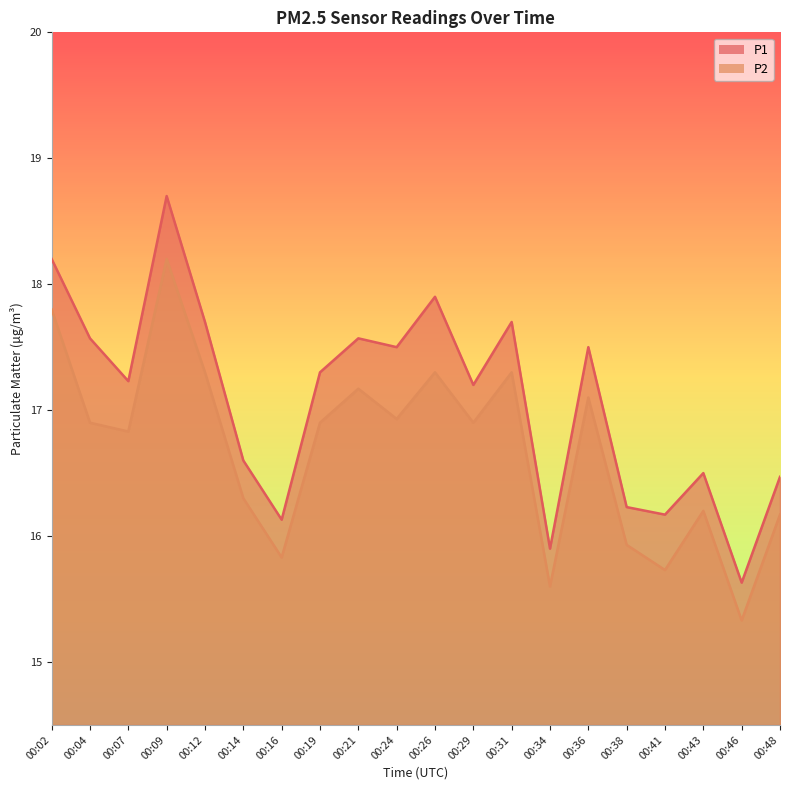

Is it true that P2 equals 17.3 at 00:31?

True